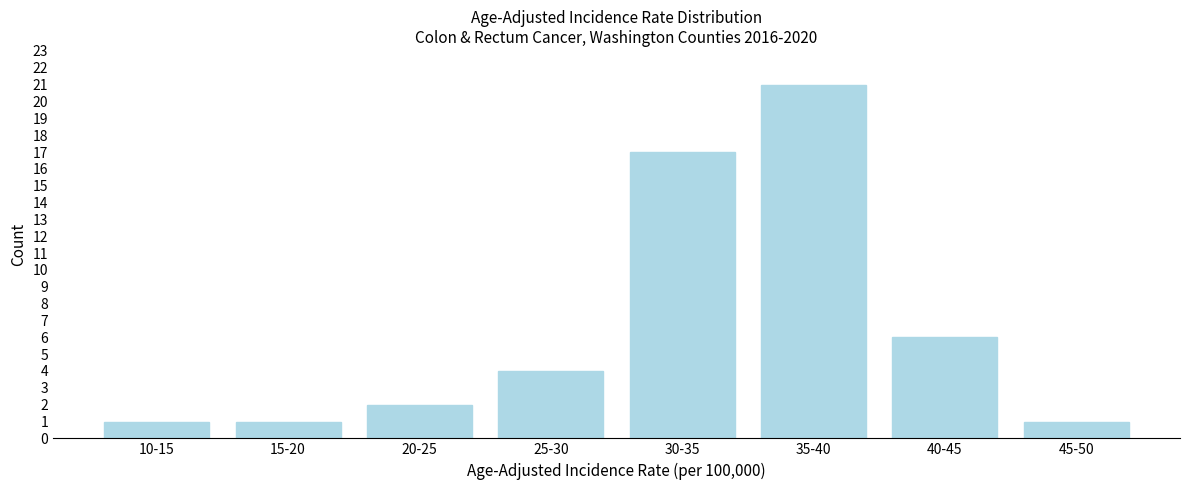

Reading left to right, what are all the values shown in this chart?

10-15=1	15-20=1	20-25=2	25-30=4	30-35=17	35-40=21	40-45=6	45-50=1